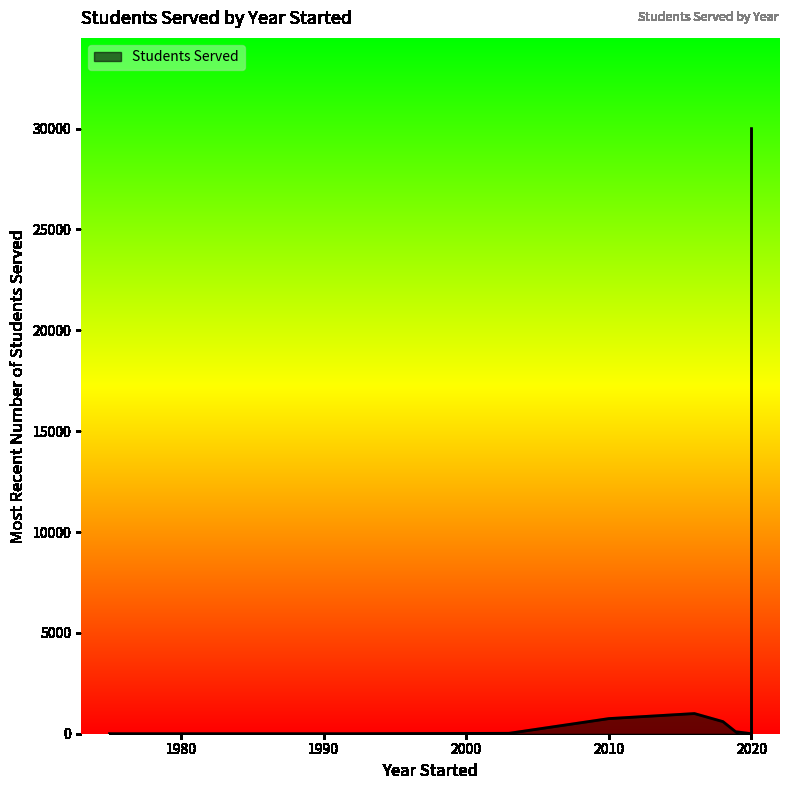

How many data points does each series have?

13